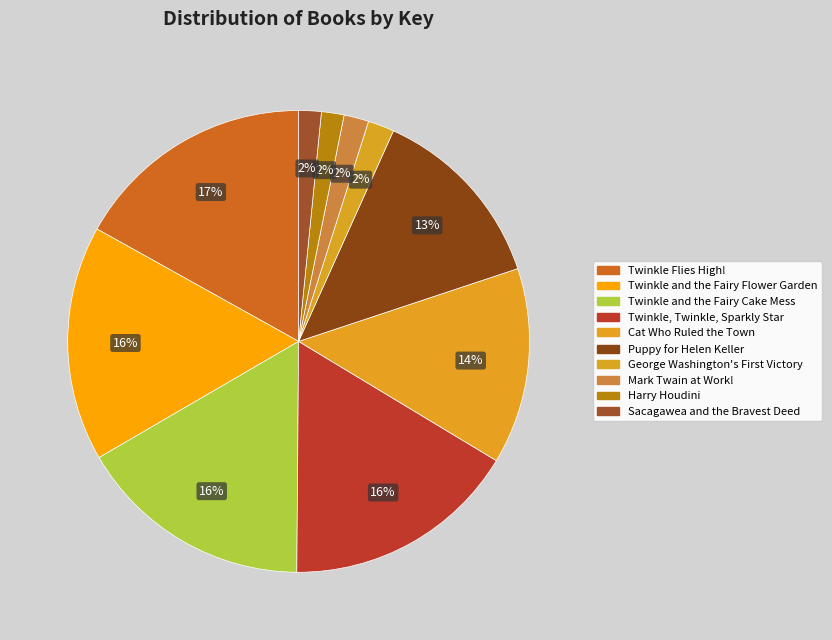

How many slices are in this pie chart?

10